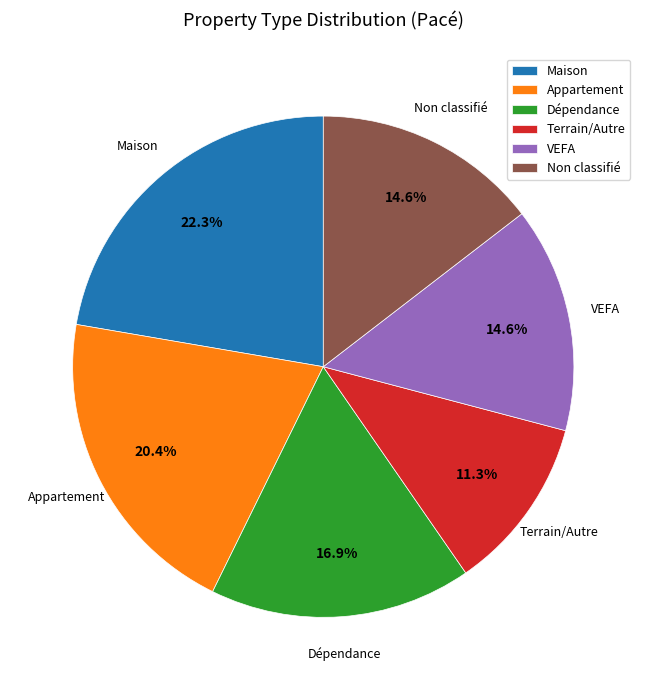

To the nearest percent, what is the combined percentage of Appartement and Dépendance?

37%